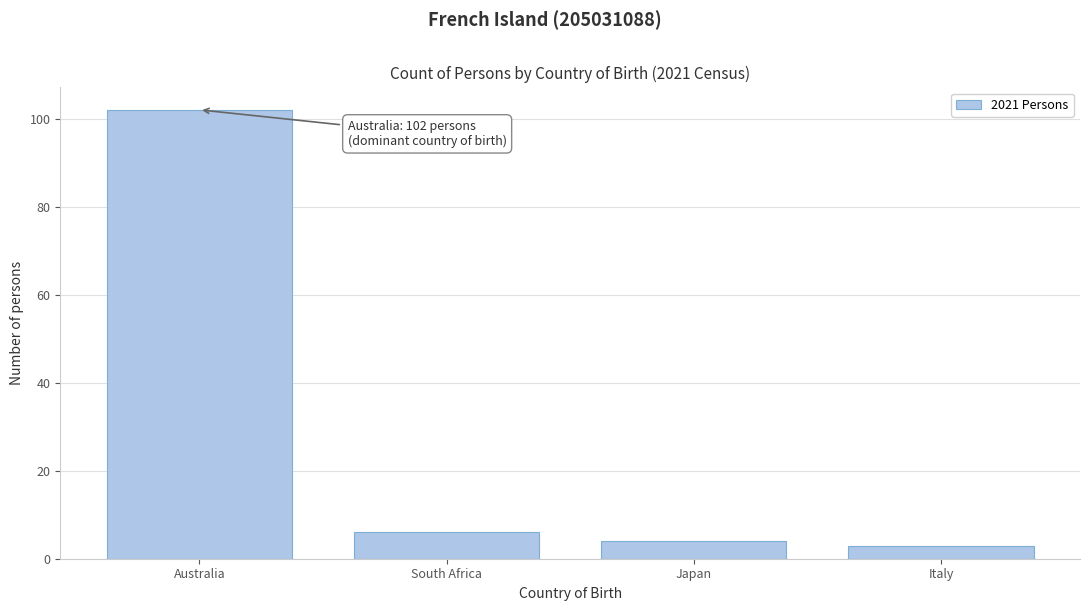

Reading left to right, what are all the values shown in this chart?

Australia=102	South Africa=6	Japan=4	Italy=3